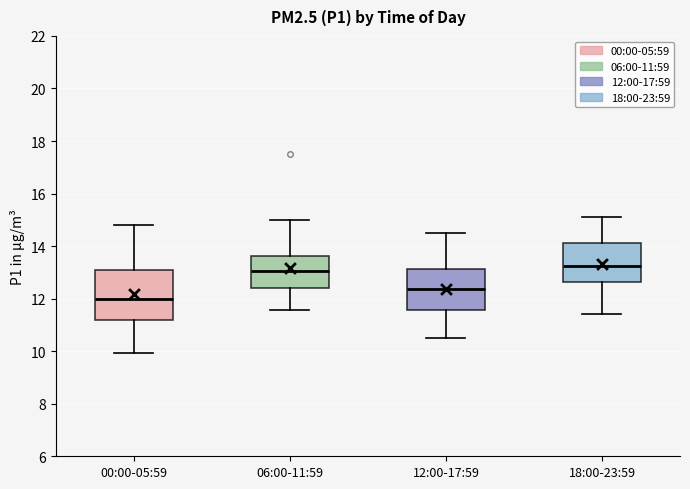

Comparing the boxes themselves (not the whiskers), which one is the tallest?

00:00-05:59